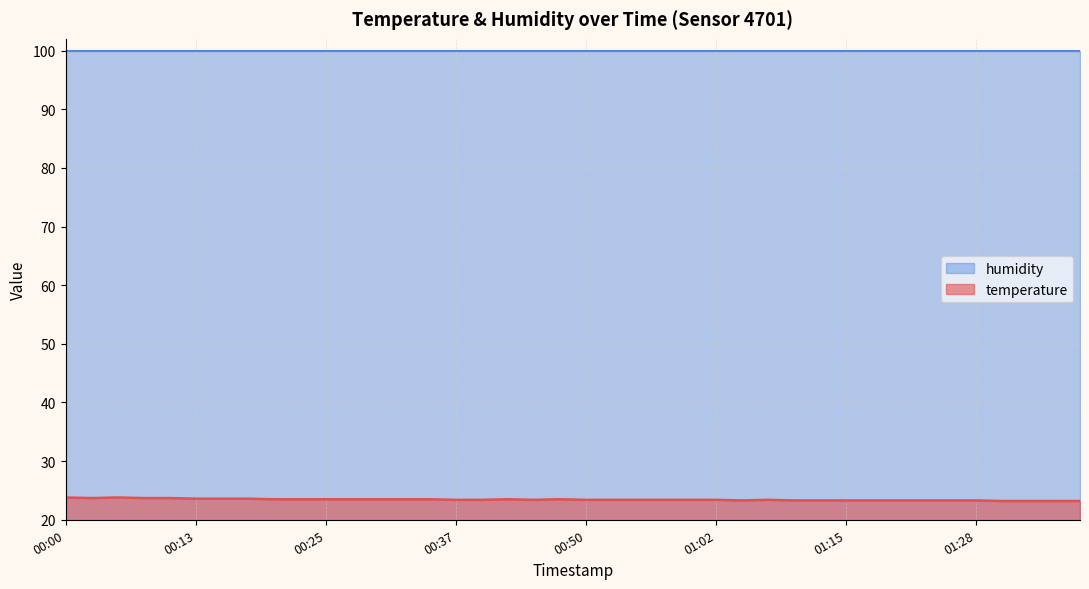

True or false: temperature and humidity cross at least once.

False